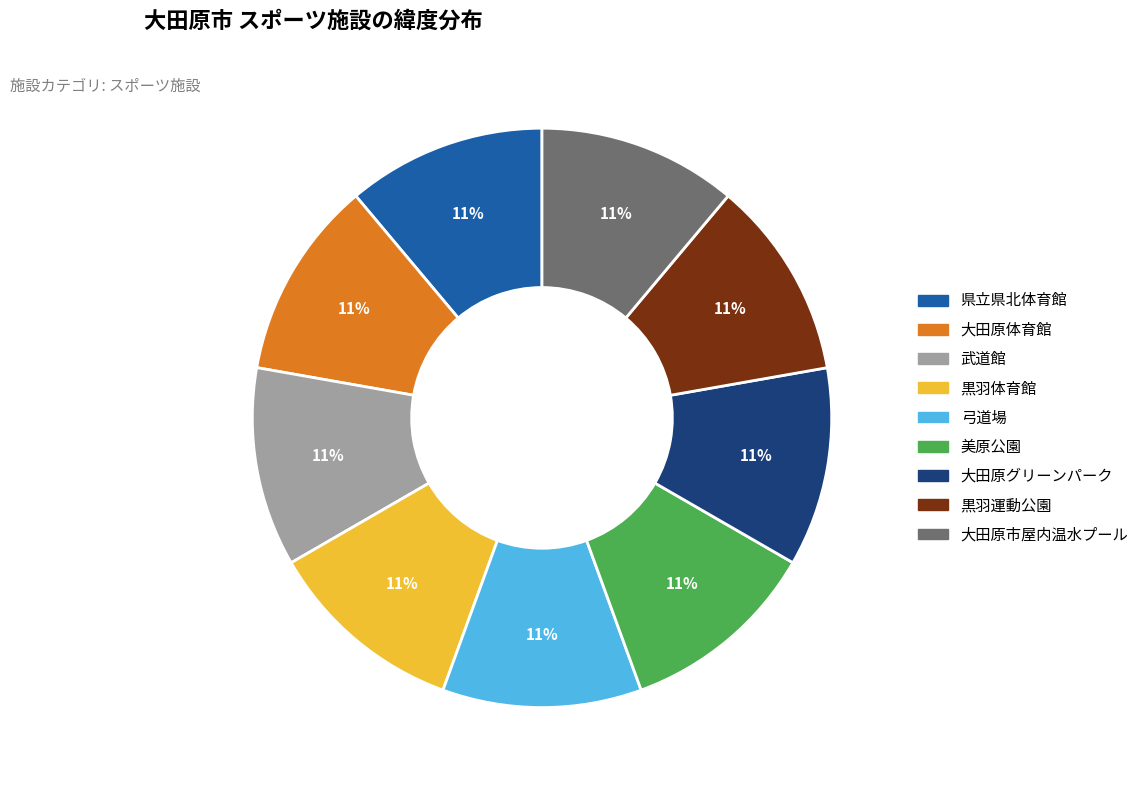

The 県立県北体育館 slice represents 23% of the pie. True or false?

False